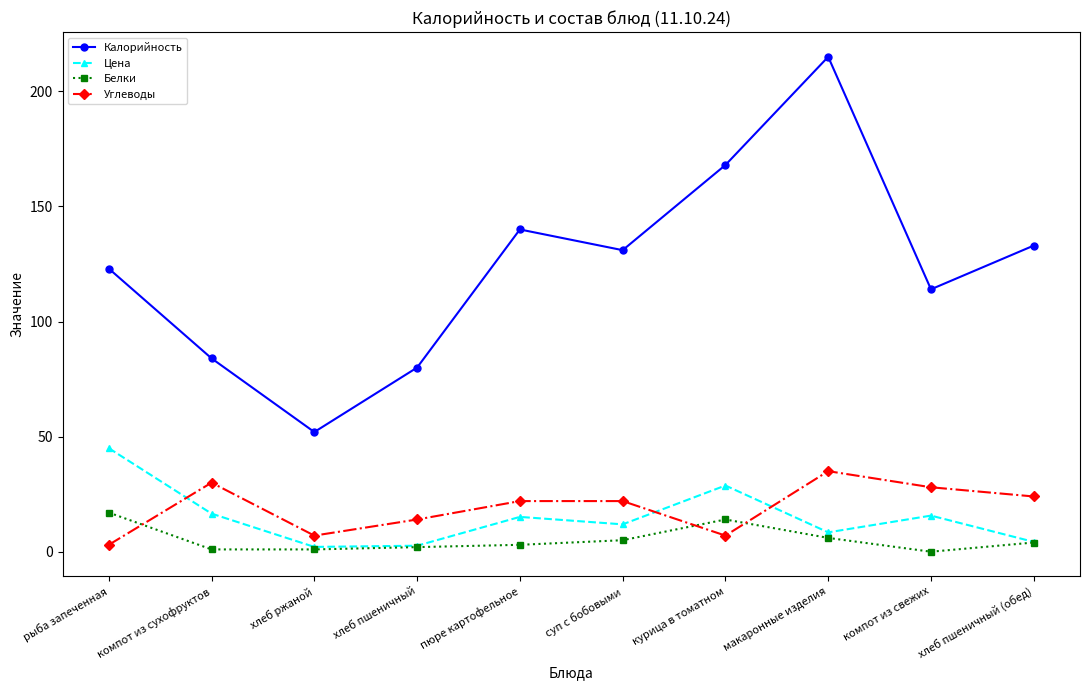

What value does the Цена series have at компот из свежих?

15.7